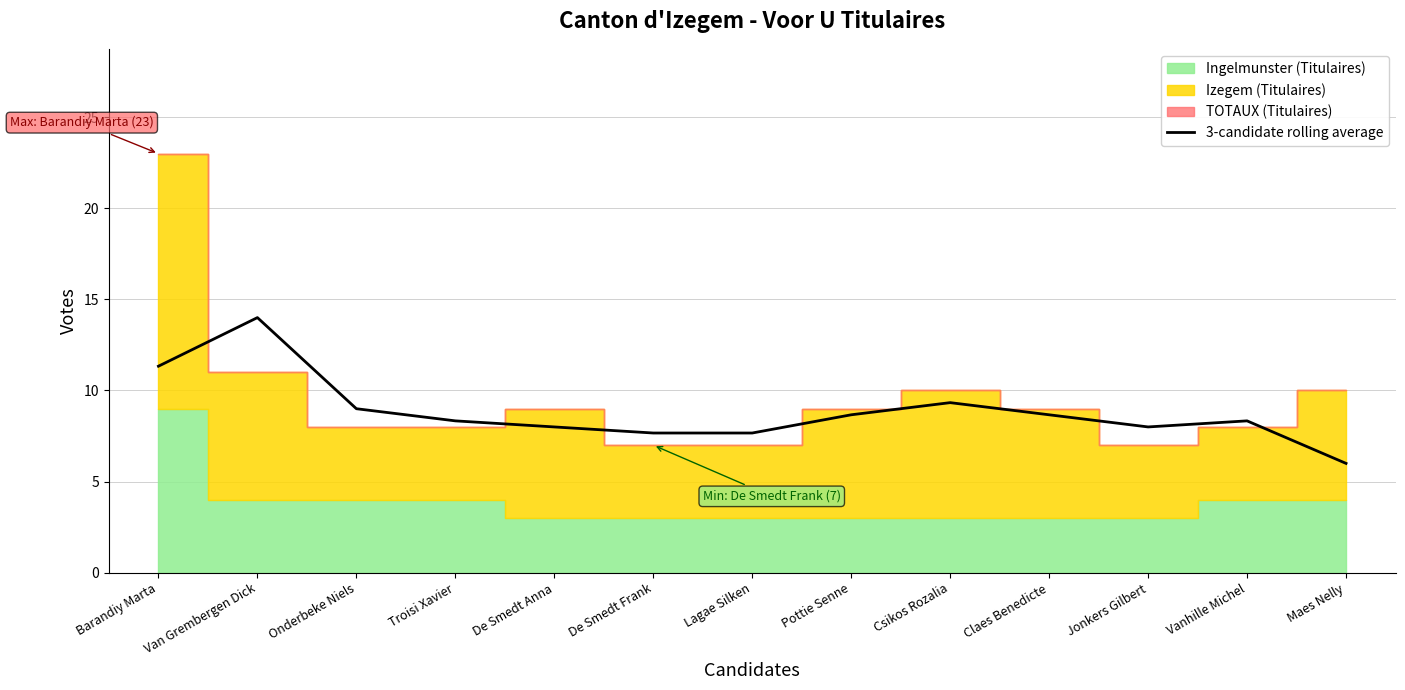

What is the value of the 7th point from the left?

7.7